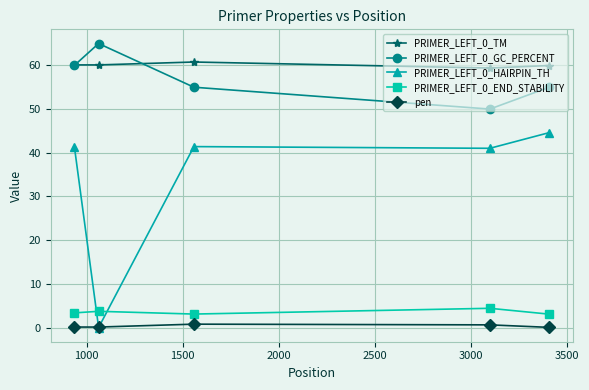

How many categories are shown in the chart?

5